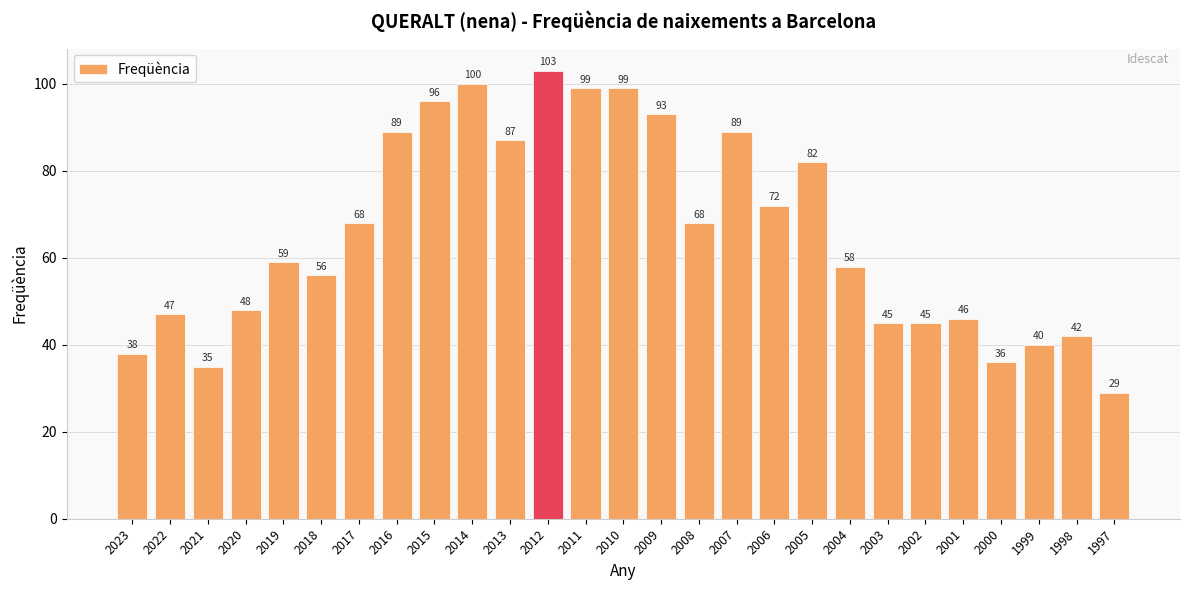

What is the smallest value displayed?

29